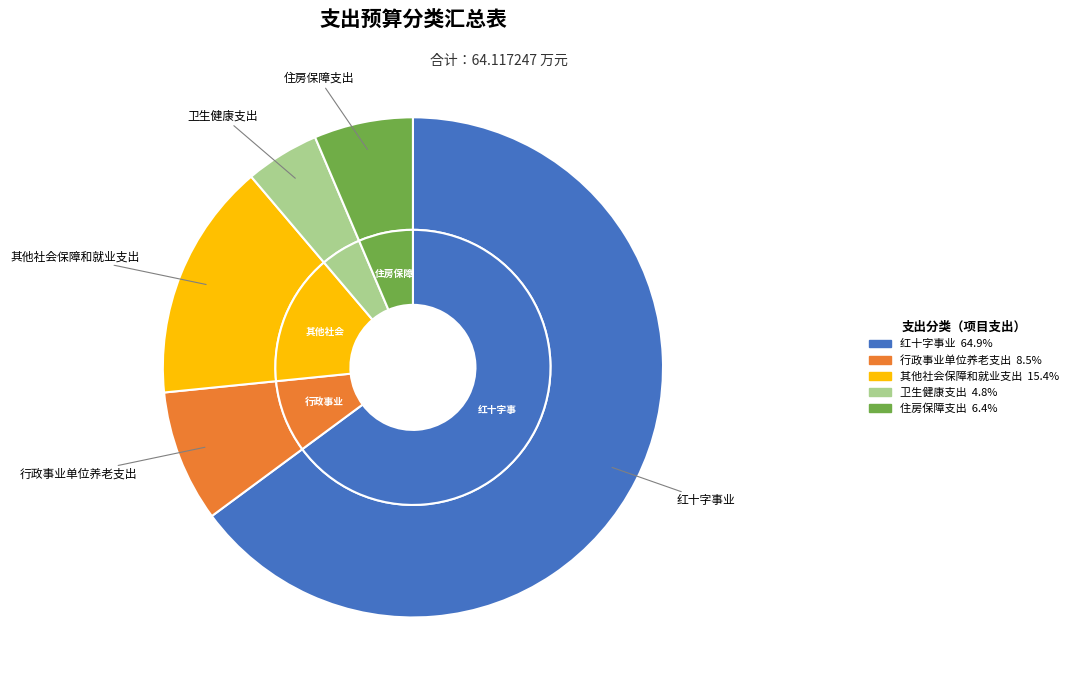

What is the largest slice in the pie chart?

红十字事业